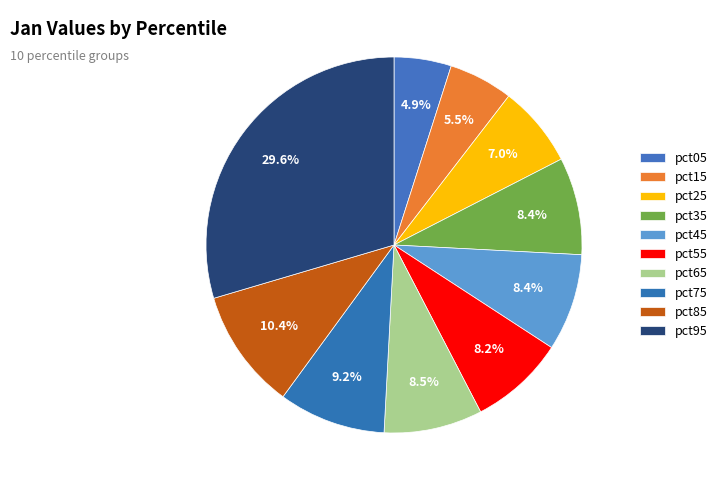

How many slices are in this pie chart?

10